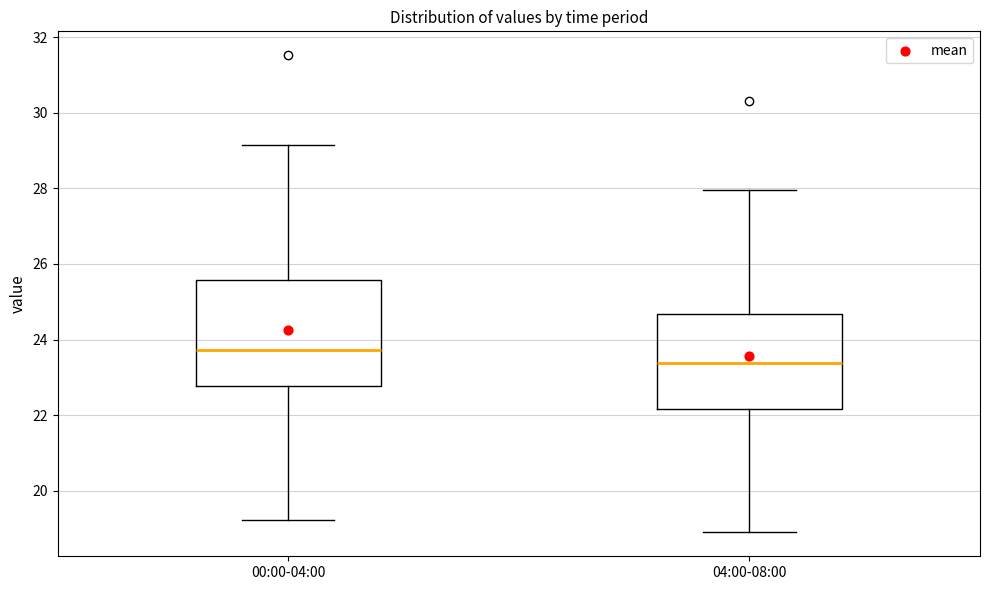

Where does the upper whisker of the box for 00:00-04:00 end on the y-axis? The values are not printed on the chart, so give them approximately, as read against the axis.

29.2